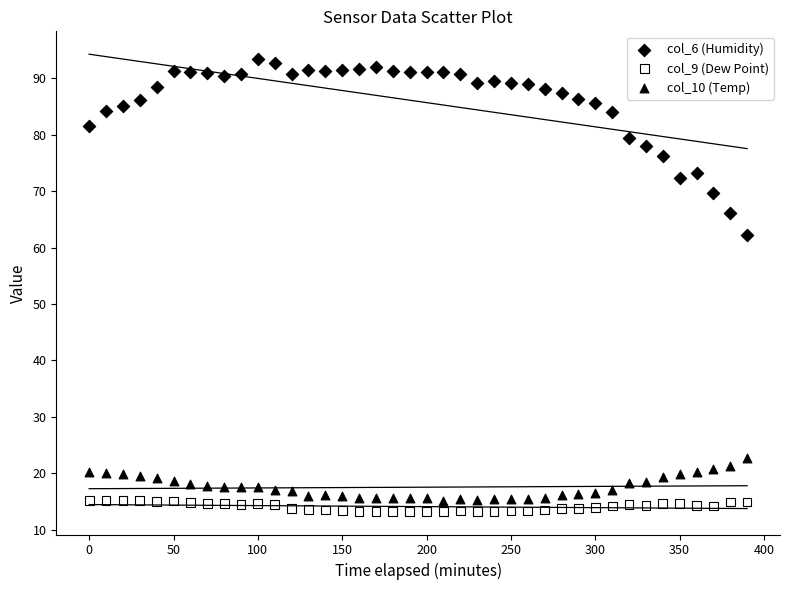

Which series has the widest spread of Y values?

col_6 (Humidity)